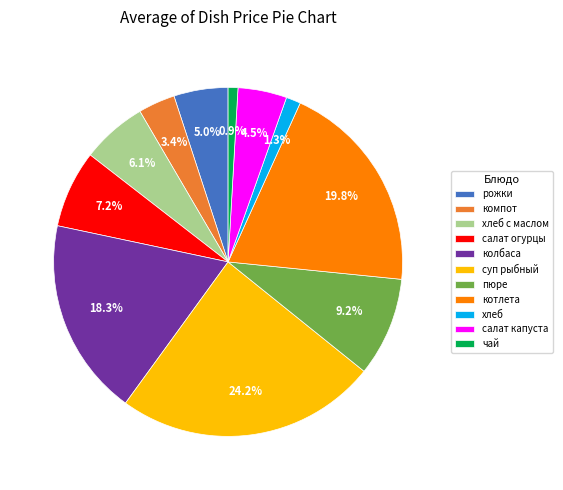

Count the number of slices in the pie.

11